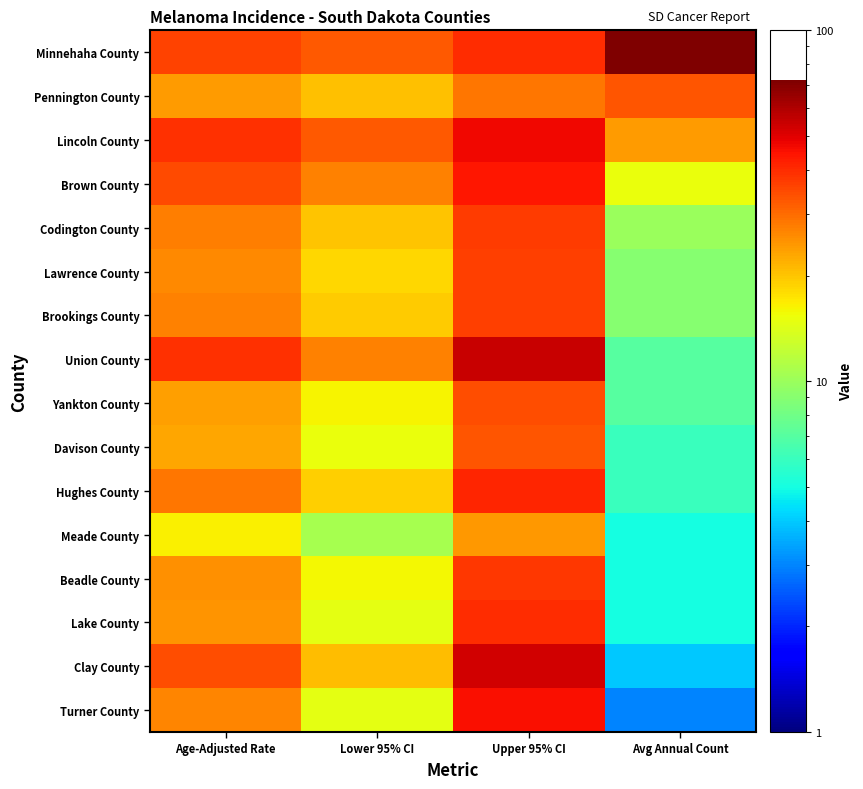

Rank the series by their maximum value, from lowest to highest.

Meade County, Pennington County, Davison County, Yankton County, Lawrence County, Brookings County, Codington County, Beadle County, Lake County, Hughes County, Brown County, Turner County, Lincoln County, Clay County, Union County, Minnehaha County